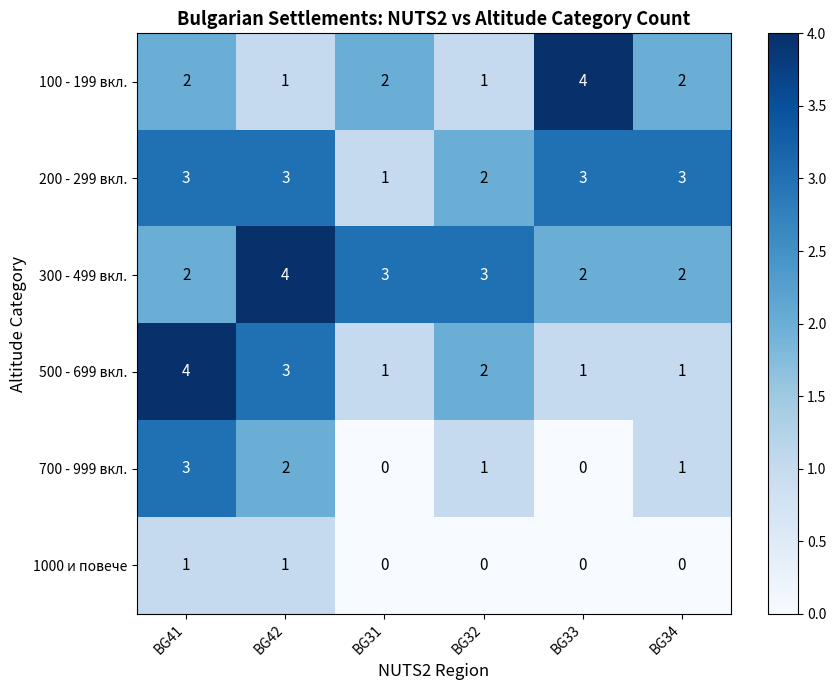

What is the difference between the highest and lowest values at BG31?

3